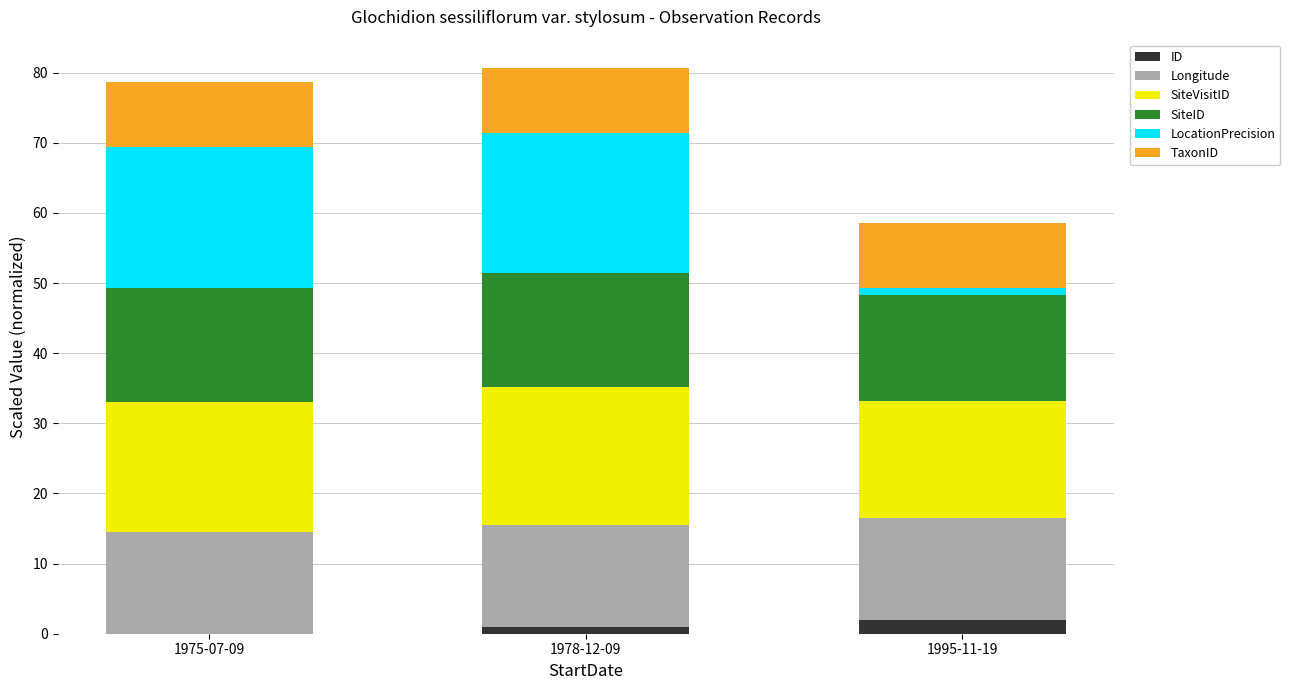

What is the maximum value for ID?

2.0